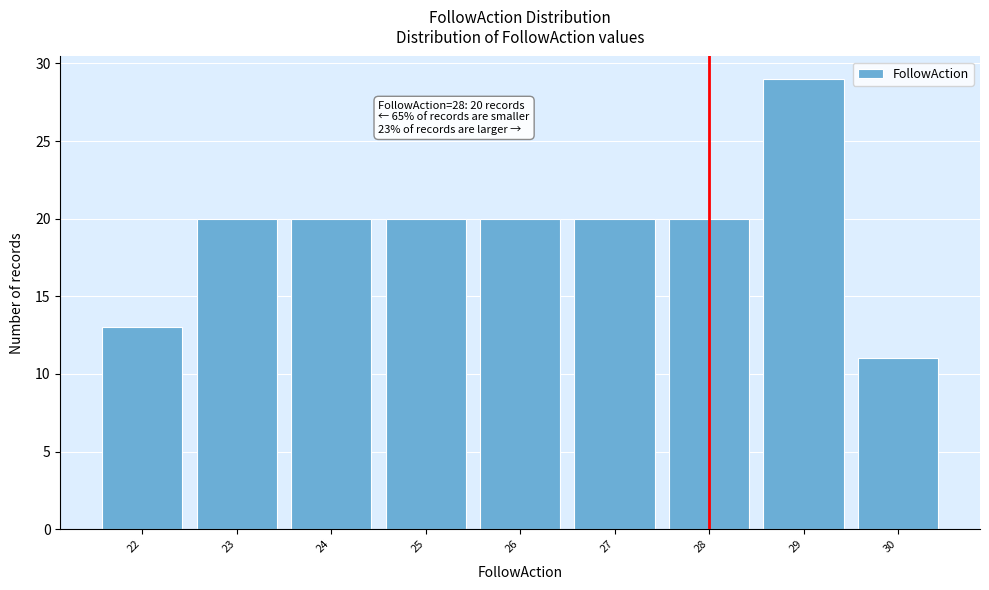

Reading left to right, extract all data points from this chart.

22=13	23=20	24=20	25=20	26=20	27=20	28=20	29=29	30=11